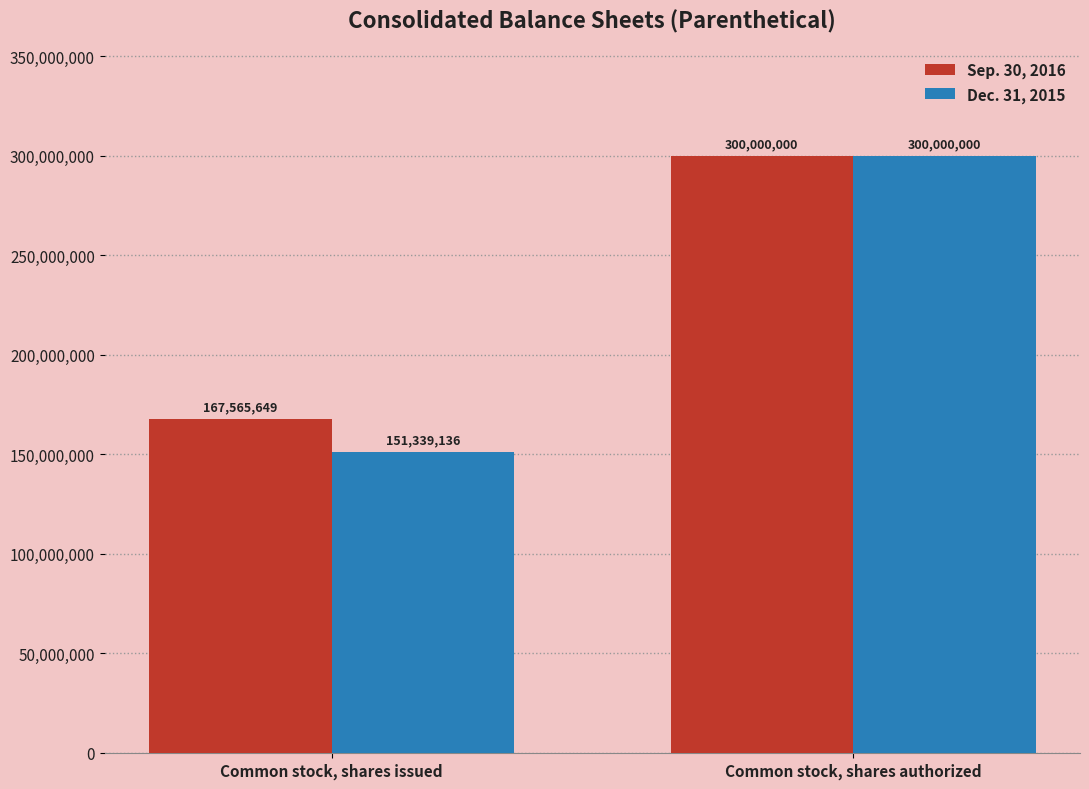

What is the difference between the Sep. 30, 2016 values at Common stock, shares authorized and Common stock, shares issued?

132434351